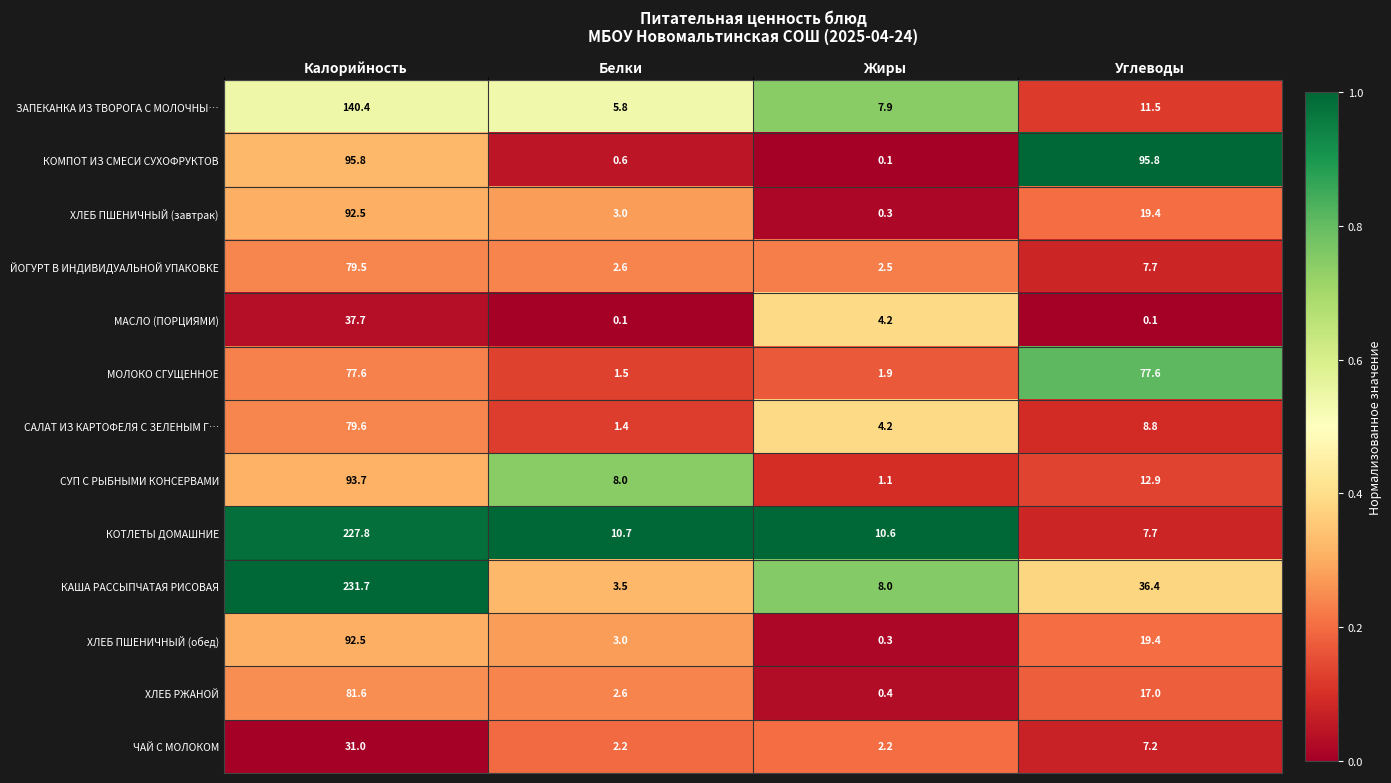

What is the maximum value shown in the chart?

231.7